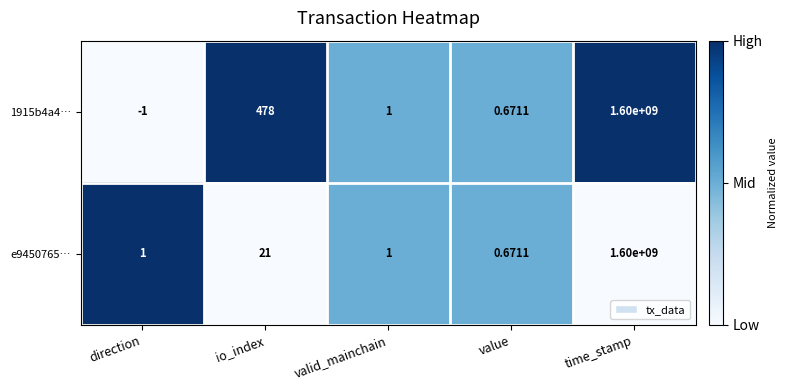

What is the spread (max minus min) of values at direction?

2.0